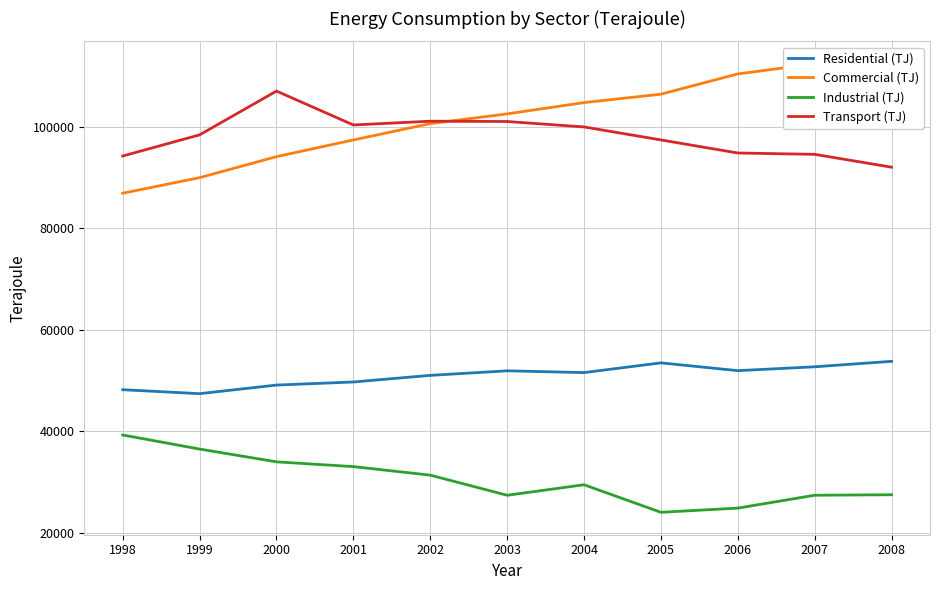

What is the spread (max minus min) of values at 2002?

69726